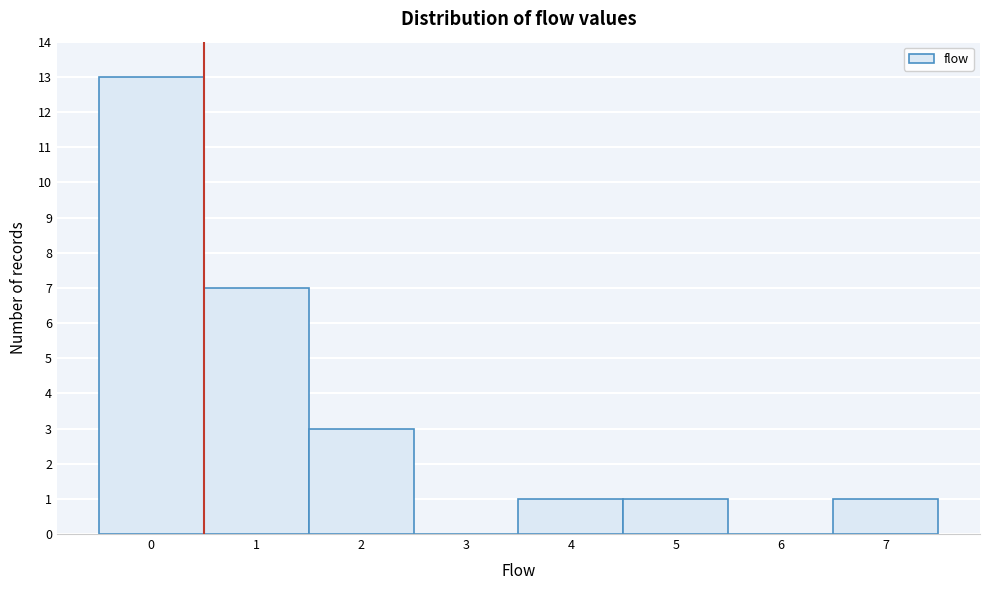

Reading left to right, transcribe this chart: for each bar, give the range it covers on the x-axis and its height. The values are not printed on the chart, so give them approximately, as read against the axis.

-0.5 to 0.5: 13
0.5 to 1.5: 7
1.5 to 2.5: 3
2.5 to 3.5: 0
3.5 to 4.5: 1
4.5 to 5.5: 1
5.5 to 6.5: 0
6.5 to 7.5: 1